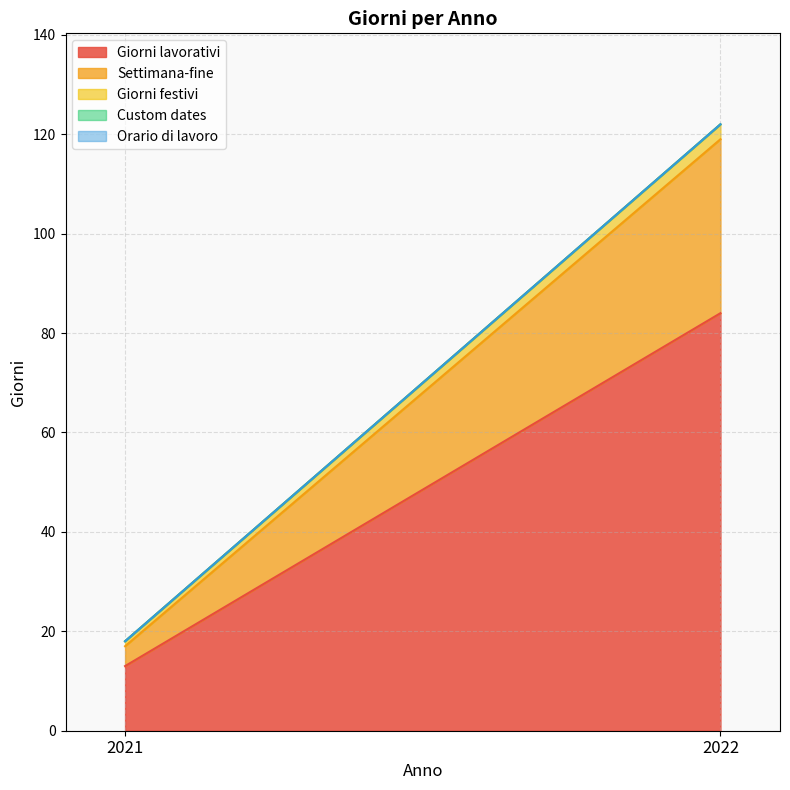

At which label is Giorni lavorativi closest to 48?

2021